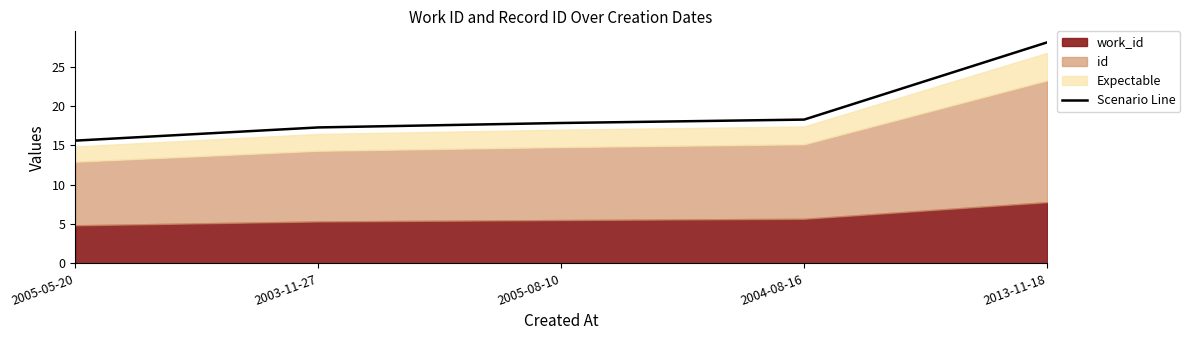

List the labels in order of value, smallest first.

2005-05-20, 2003-11-27, 2005-08-10, 2004-08-16, 2013-11-18